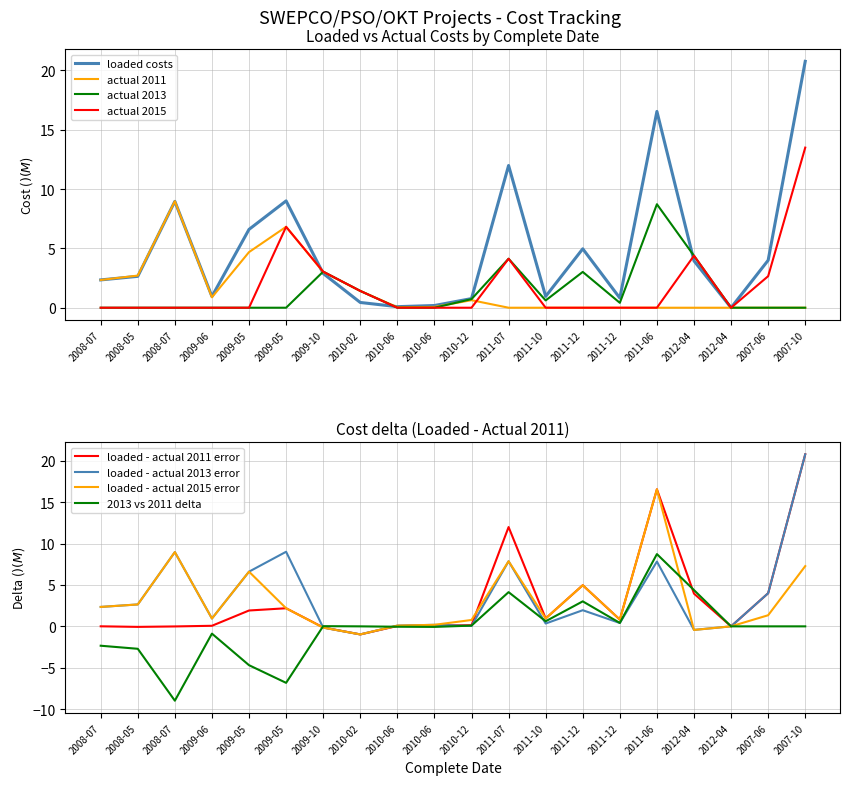

At 2010-06, list the series in order from smallest to largest.

Actual Cost 2013, Actual Cost 2015, Actual Costs 2011 (M$), Loaded Costs (M$)